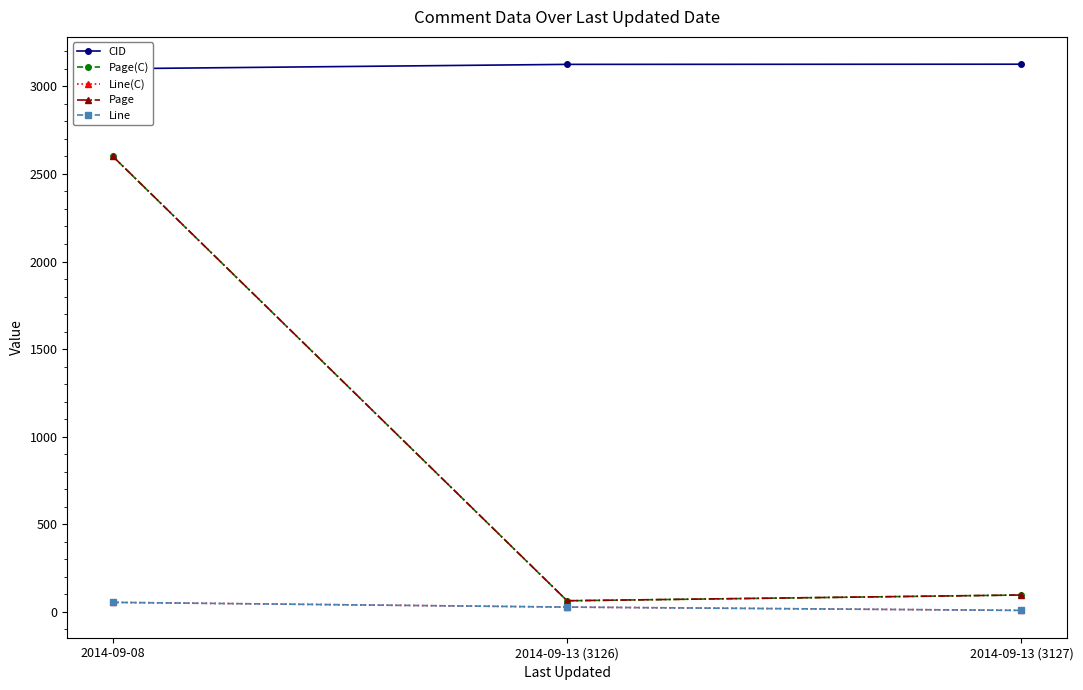

Which category has the lowest value across all series?

2014-09-13 (3127)